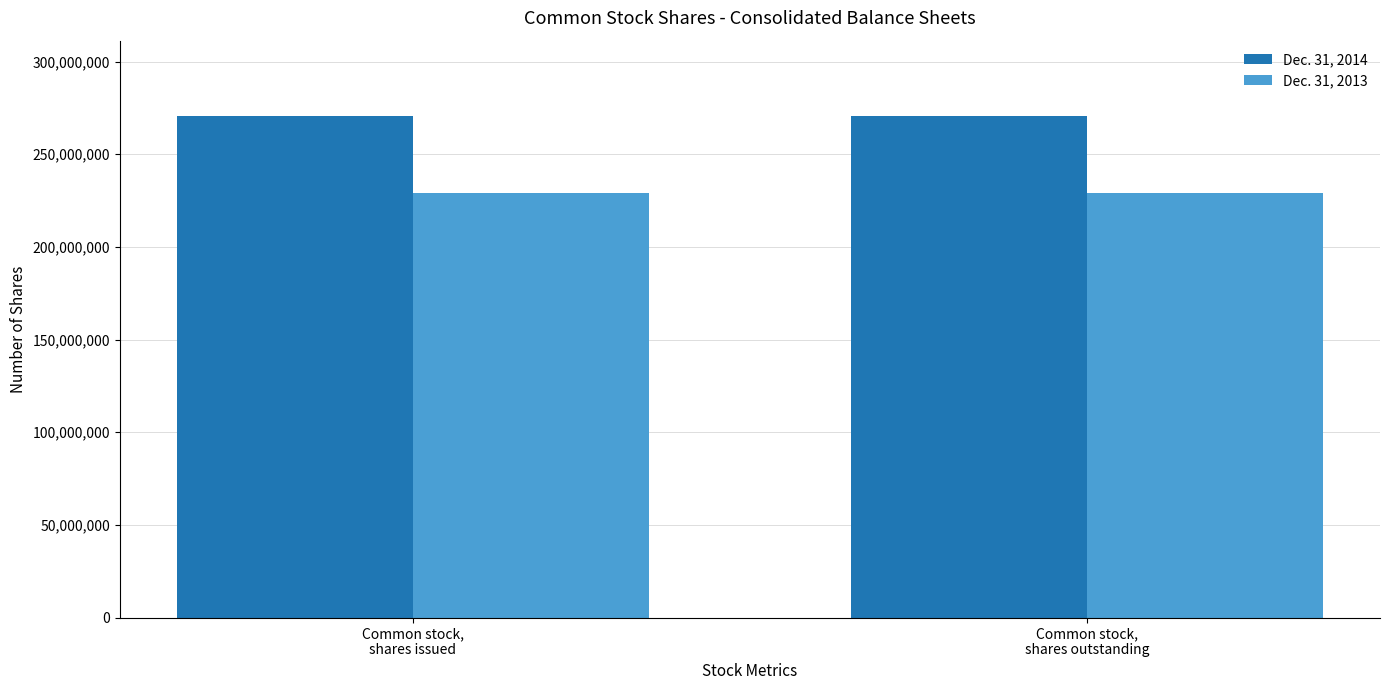

What is the label of the 1st bar from the right?

Common stock,
shares outstanding